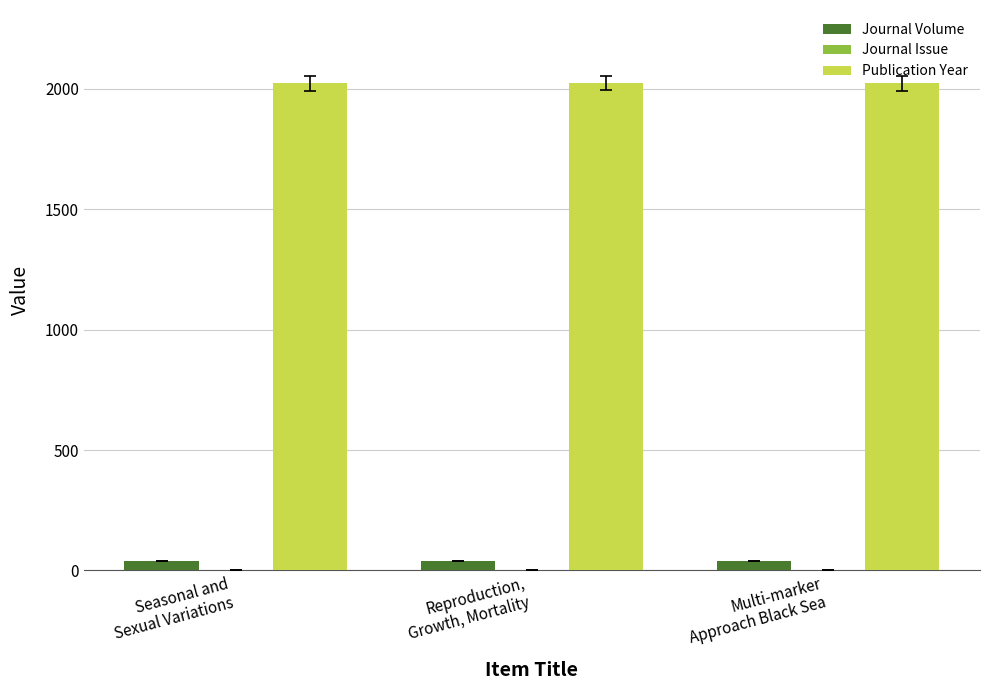

Which series has the largest total across all categories?

Publication Year